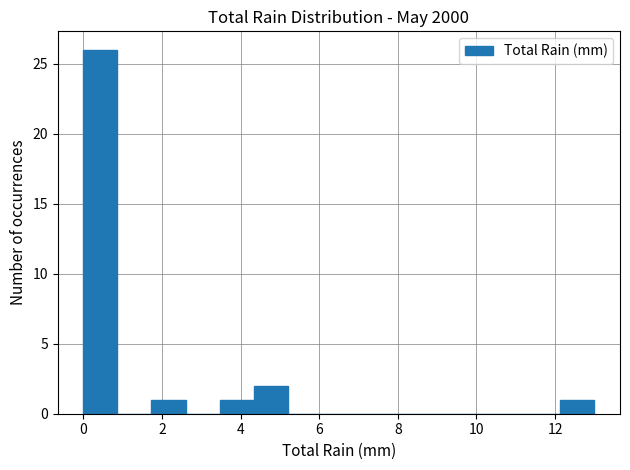

Reading left to right, list every bar in this chart as the range it spans on the x-axis followed by its height. Neither the bar edges nor the heights are printed on the chart, so give them approximately, as read against the axes.

0.0 to 0.8: 26
0.8 to 1.8: 0
1.8 to 2.6: 1
2.6 to 3.4: 0
3.4 to 4.4: 1
4.4 to 5.2: 2
5.2 to 6.0: 0
6.0 to 7.0: 0
7.0 to 7.8: 0
7.8 to 8.6: 0
8.6 to 9.6: 0
9.6 to 10.4: 0
10.4 to 11.2: 0
11.2 to 12.2: 0
12.2 to 13.0: 1